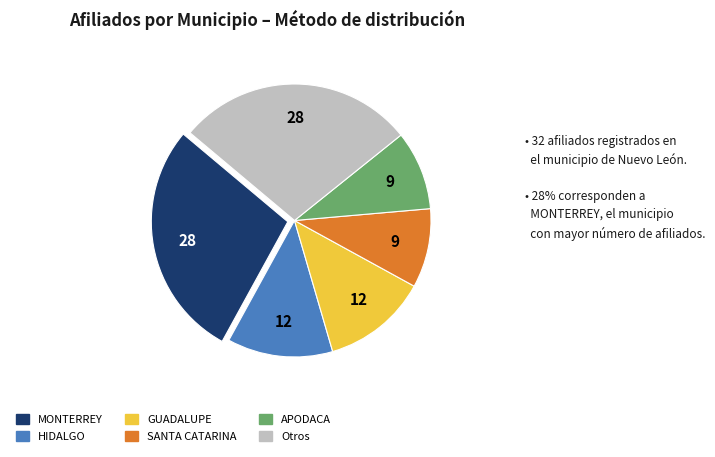

Does any single category account for the majority?

No